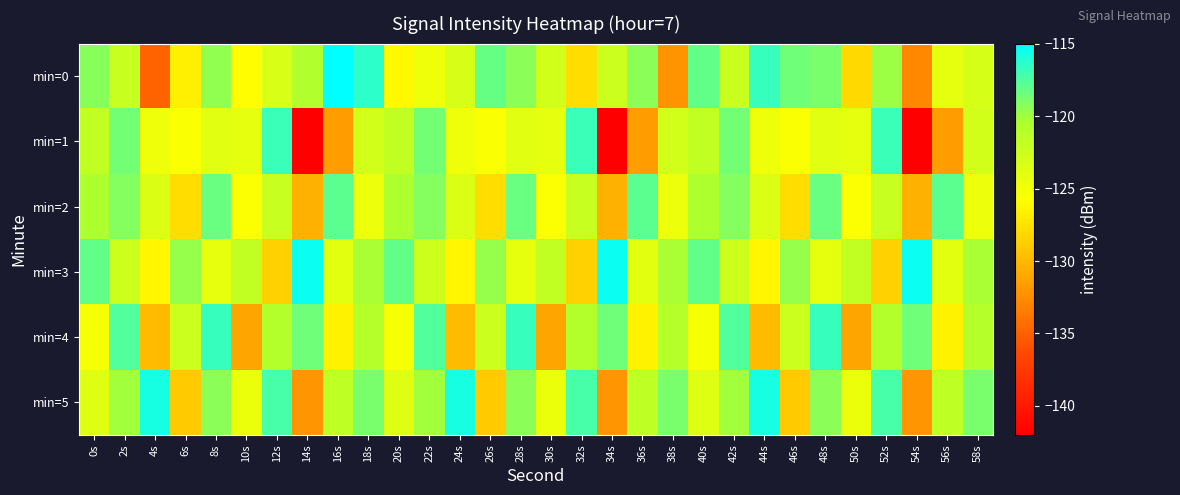

Which has a higher value, 34s or 22s?

34s